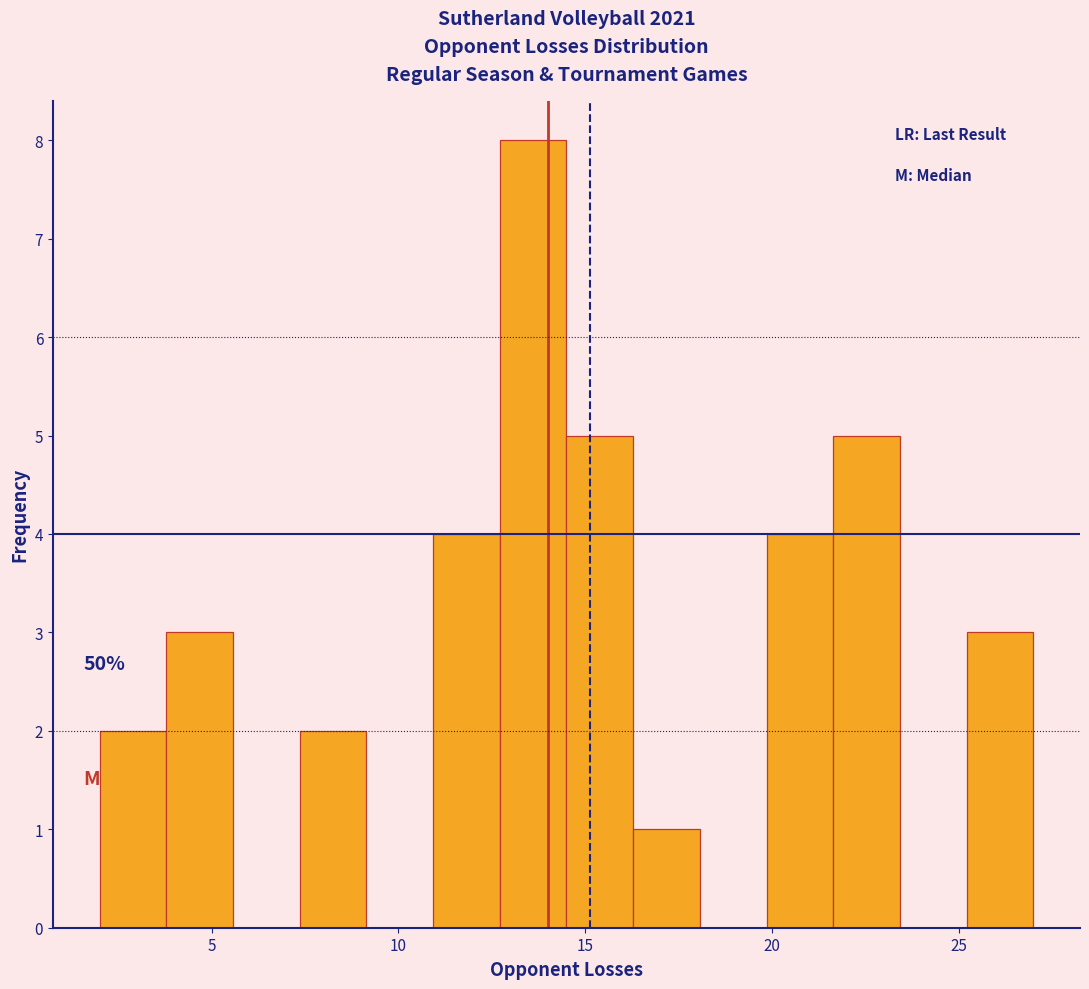

Read against the x-axis, roughly where is the centre of the tallest bar?

13.5